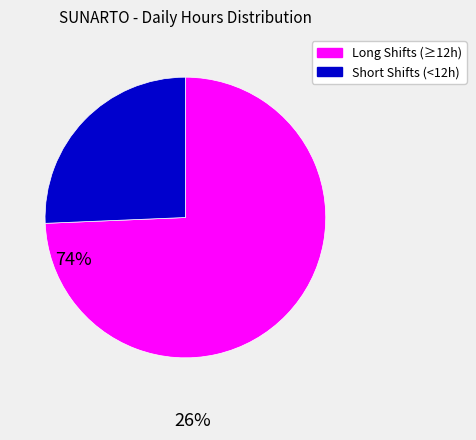

Does any single category account for the majority?

Yes